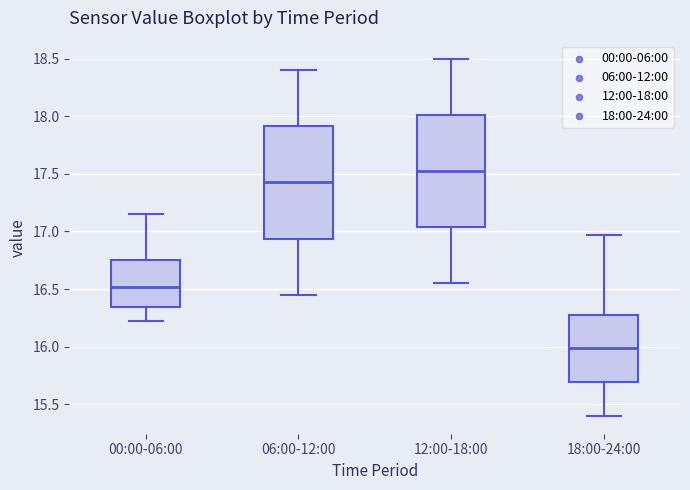

Reading left to right, read every box against the y-axis: the position of its median line, the range the box covers, and the ends of its whiskers. The values are not printed on the chart, so give them approximately, as read against the axis.

00:00-06:00: median 16.50, box 16.35 to 16.75, whiskers 16.20 to 17.15
06:00-12:00: median 17.45, box 16.95 to 17.90, whiskers 16.45 to 18.40
12:00-18:00: median 17.55, box 17.05 to 18.00, whiskers 16.55 to 18.50
18:00-24:00: median 16.00, box 15.70 to 16.30, whiskers 15.40 to 16.95